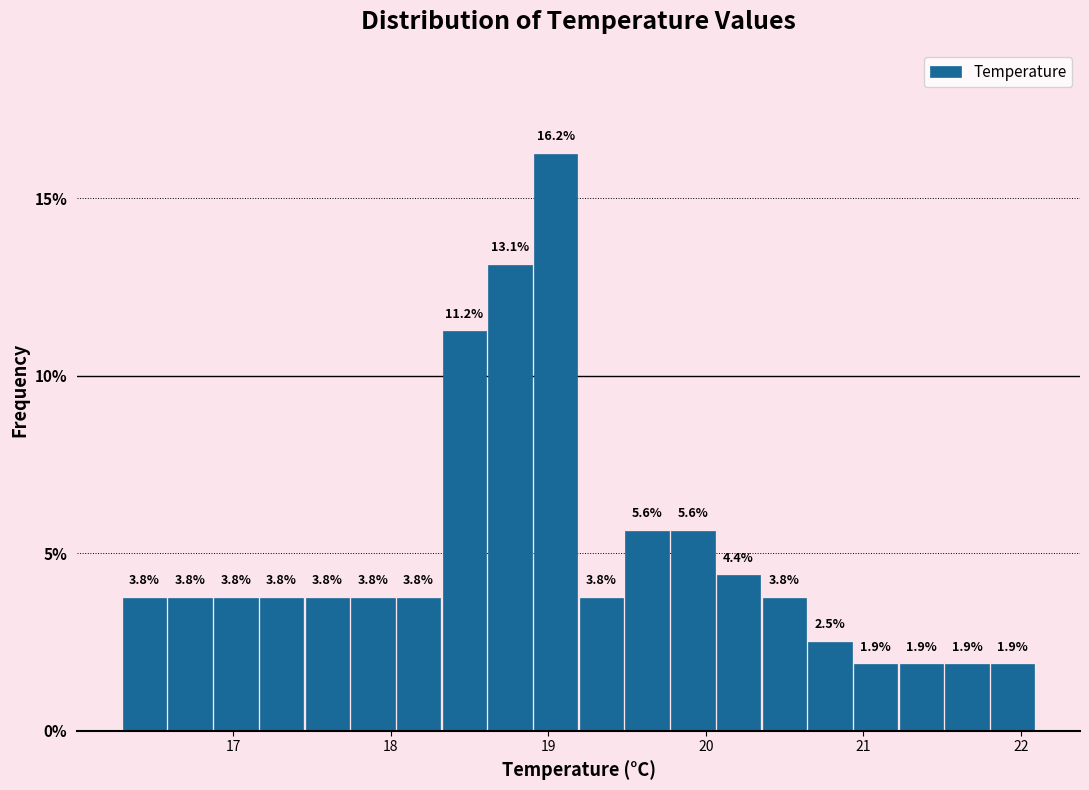

Read against the x-axis, roughly where is the centre of the tallest bar?

19.0